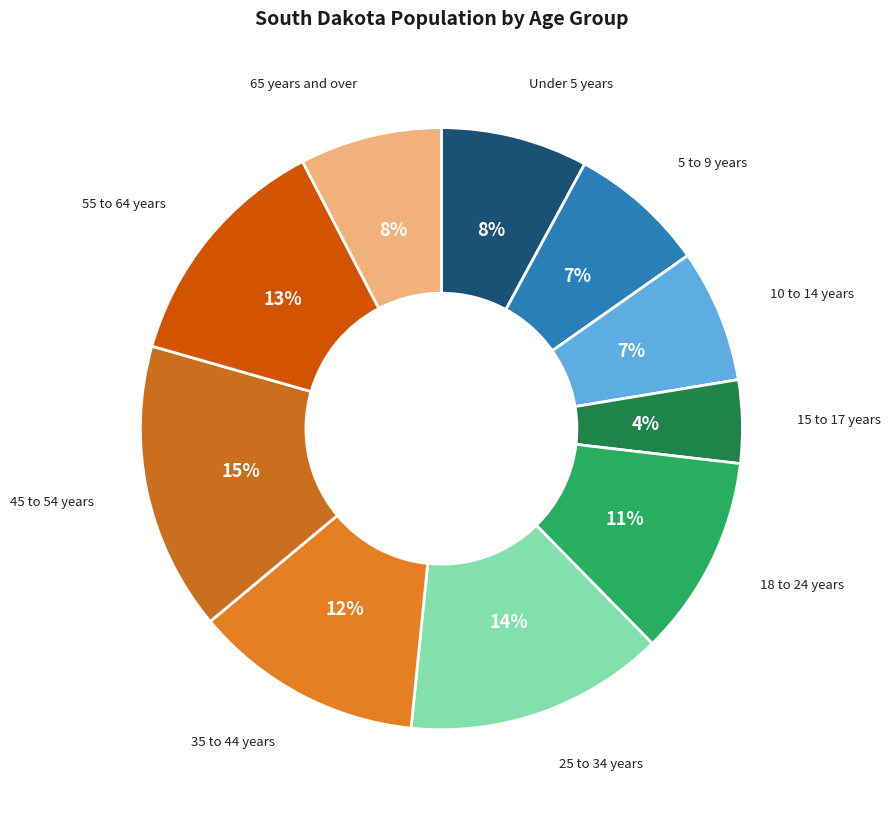

To the nearest percent, what portion does 18 to 24 years represent?

11%